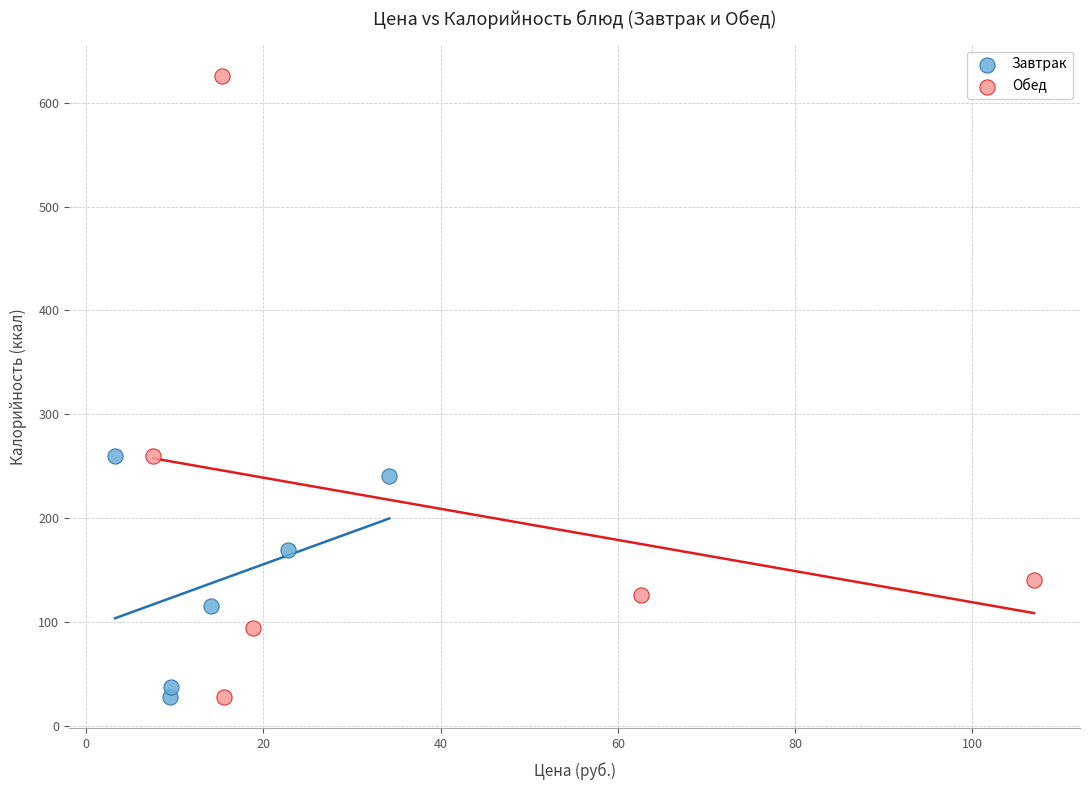

What are all the series names shown in the legend?

Завтрак, Обед